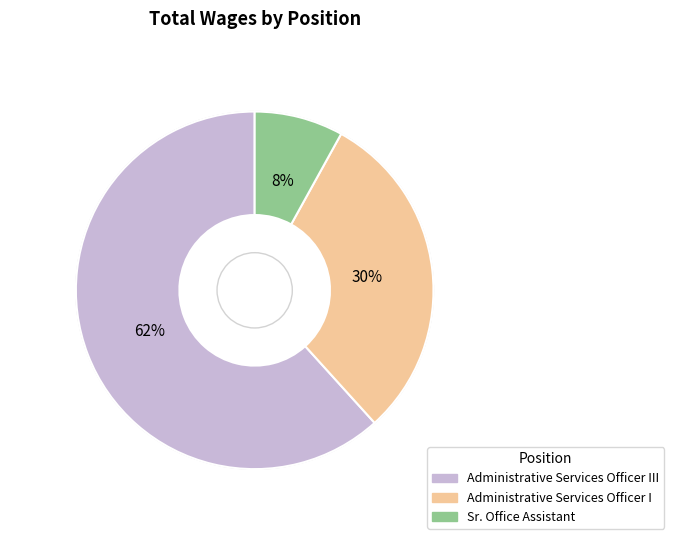

How many segments does this pie chart have?

3